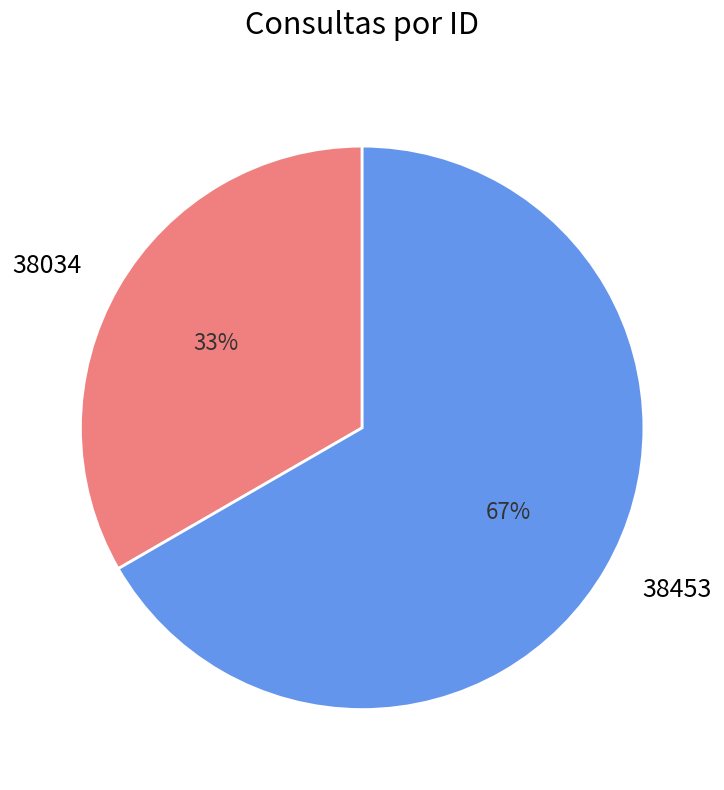

Is there any slice that represents more than half of the pie?

Yes